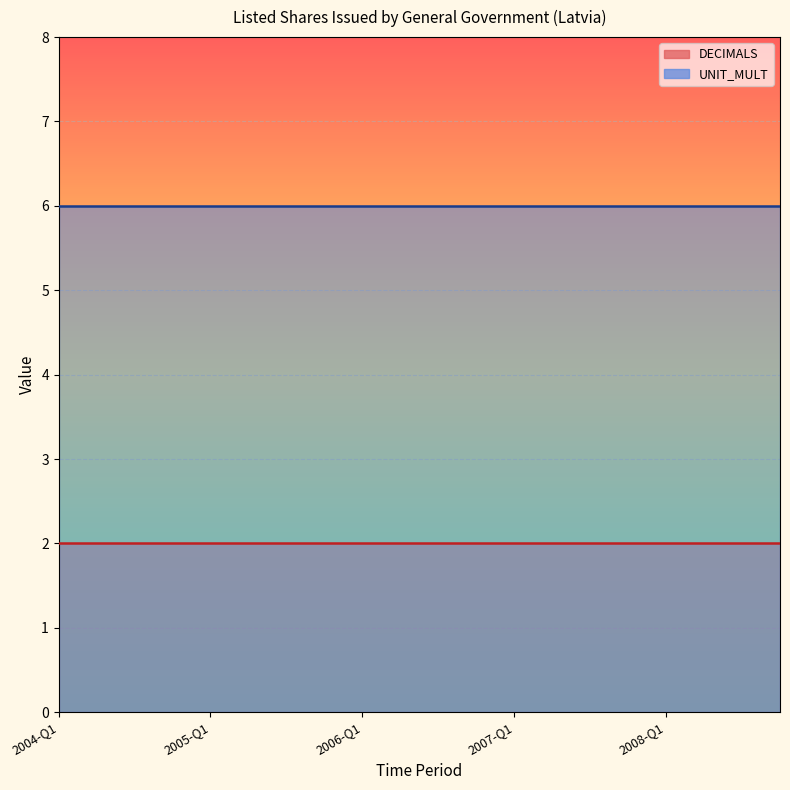

At how many categories does at least one series exceed 4?

20